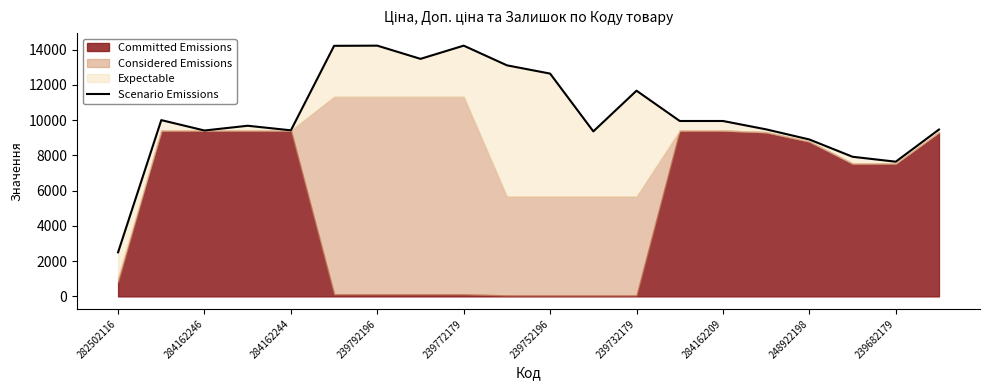

What position from the left is 282502116?

1